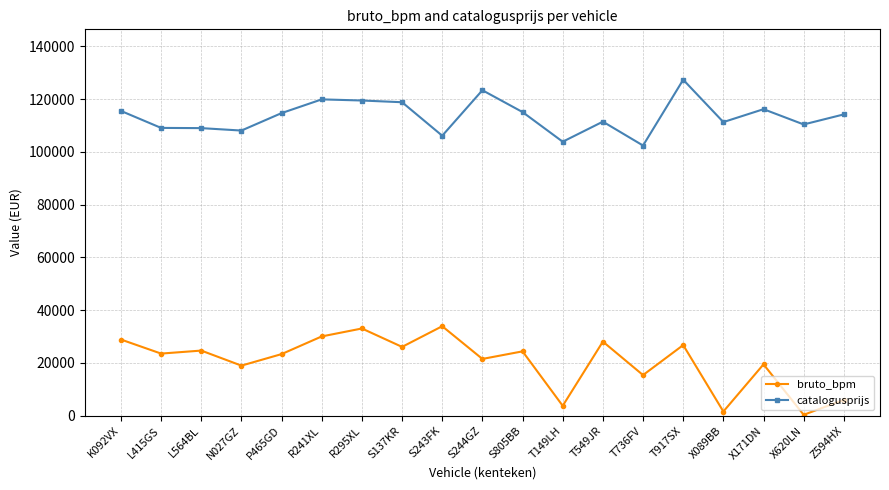

True or false: catalogusprijs and bruto_bpm cross at least once.

False